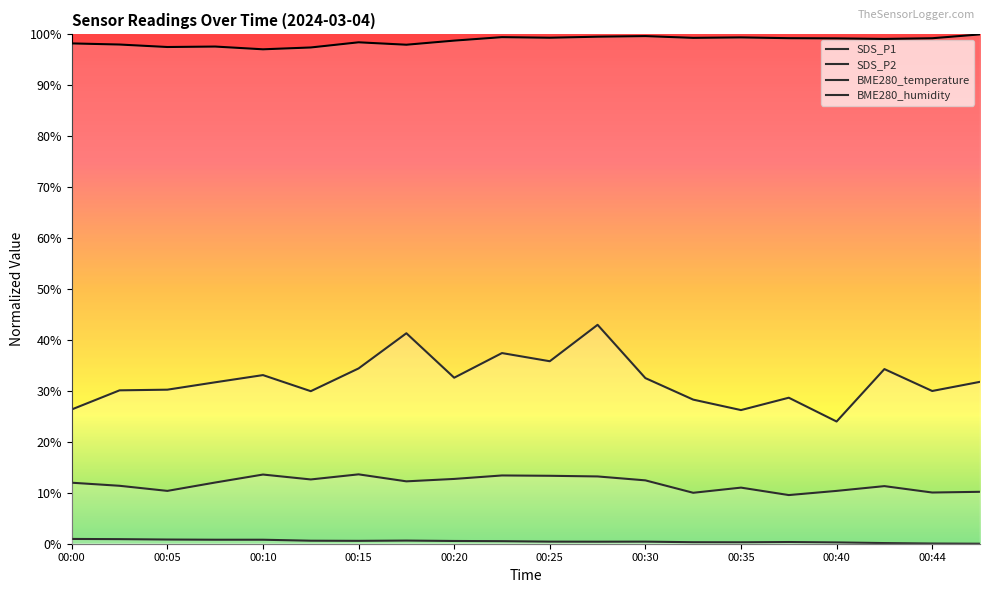

Which series has the widest spread of values?

SDS_P1